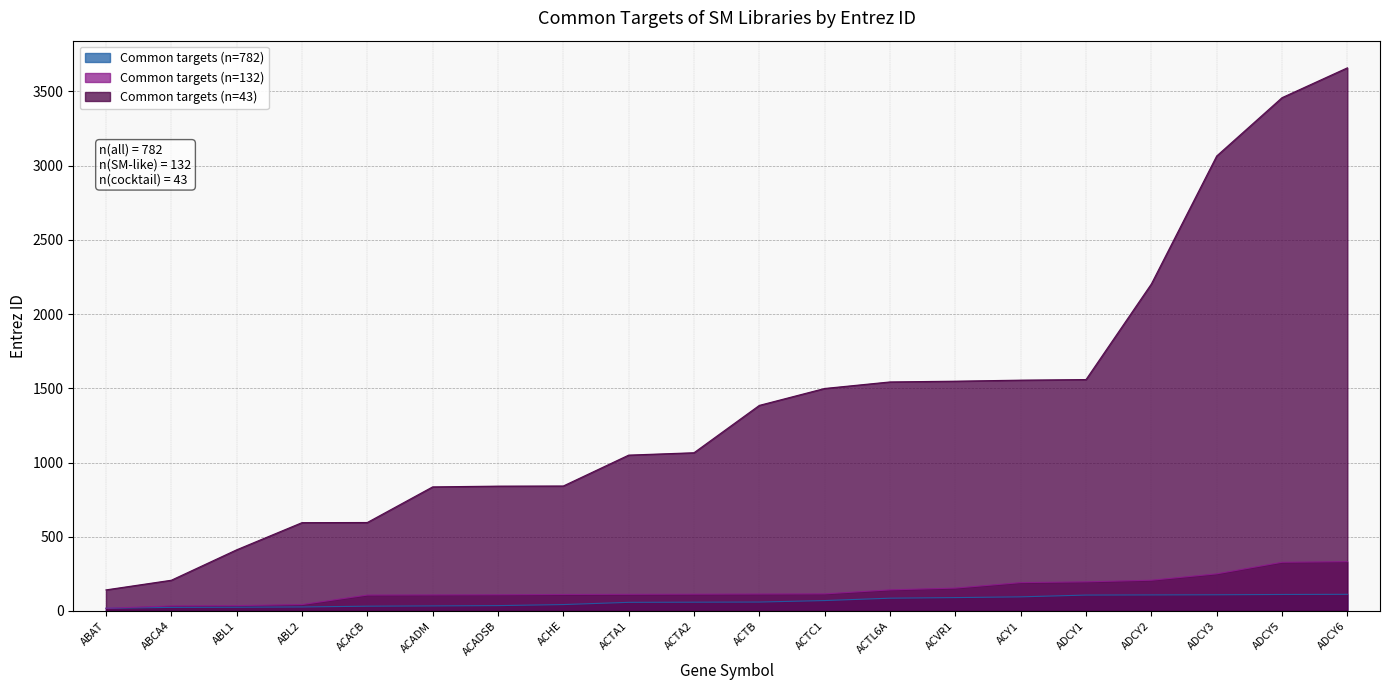

The value of Common targets (n=782) at ADCY1 is 107. True or false?

True